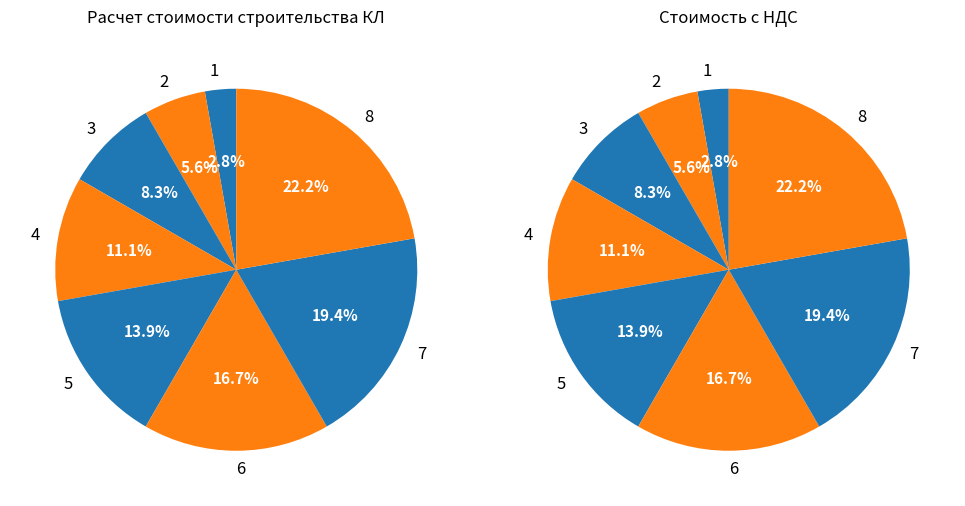

Which category has the smallest portion of the pie?

1